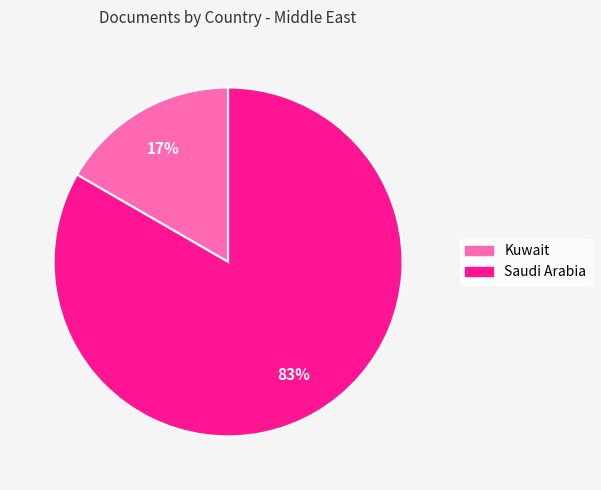

What is the smallest slice in the pie chart?

Kuwait